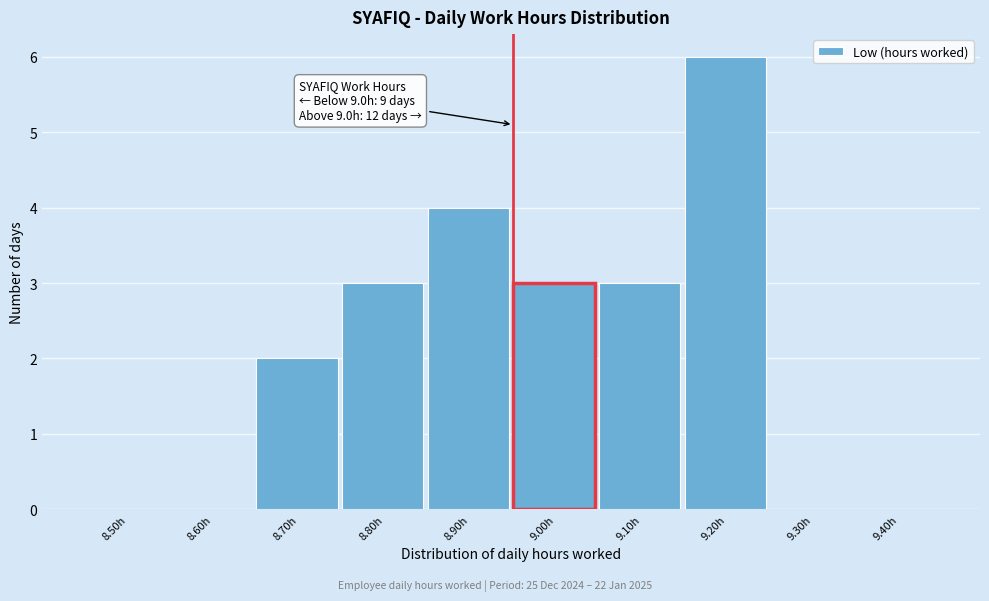

Reading right to left, transcribe all the data shown in this chart.

9.40h=0	9.30h=0	9.20h=6	9.10h=3	9.00h=3	8.90h=4	8.80h=3	8.70h=2	8.60h=0	8.50h=0